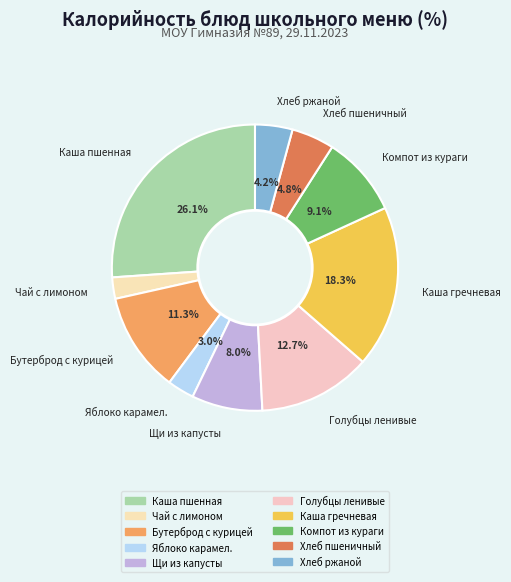

How many segments does this pie chart have?

10